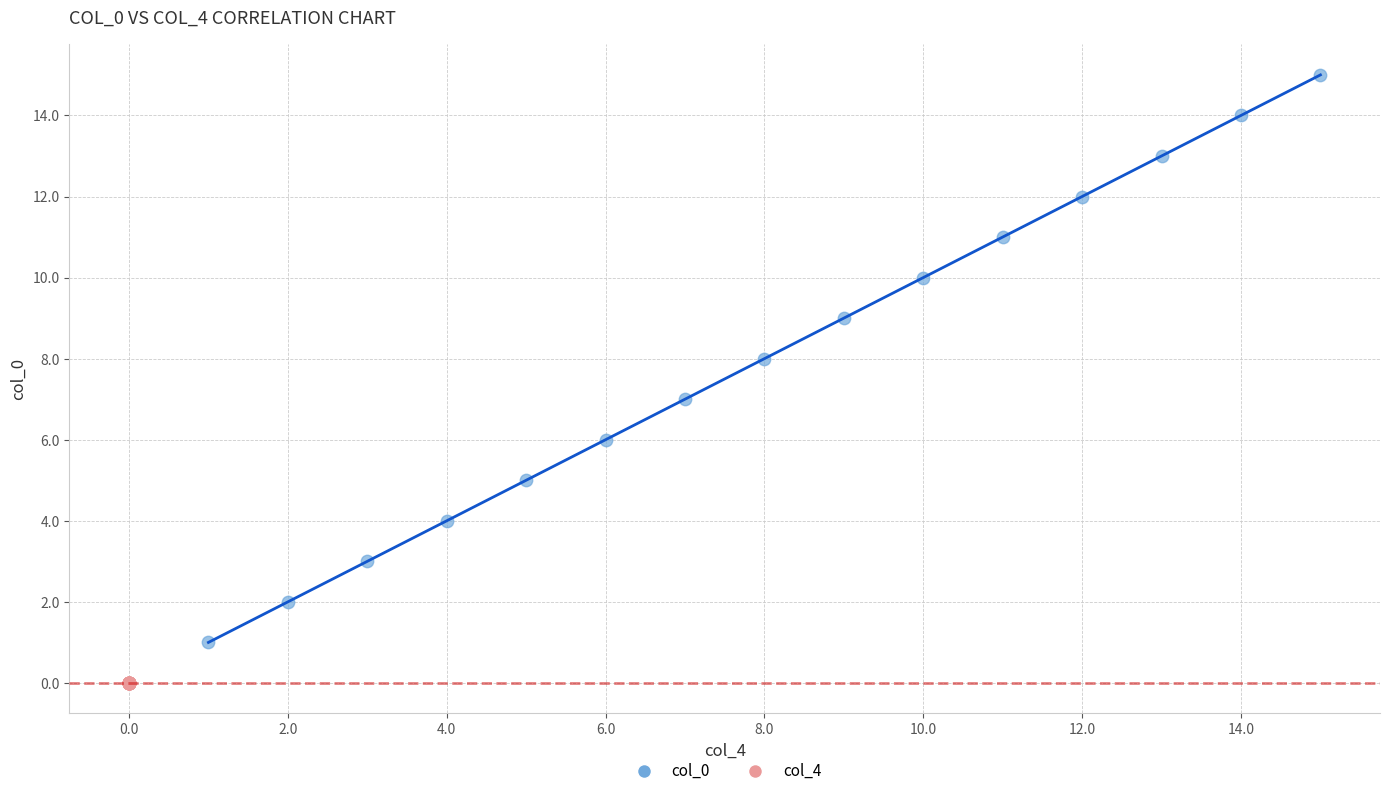

Which series contains the highest Y value?

col_0